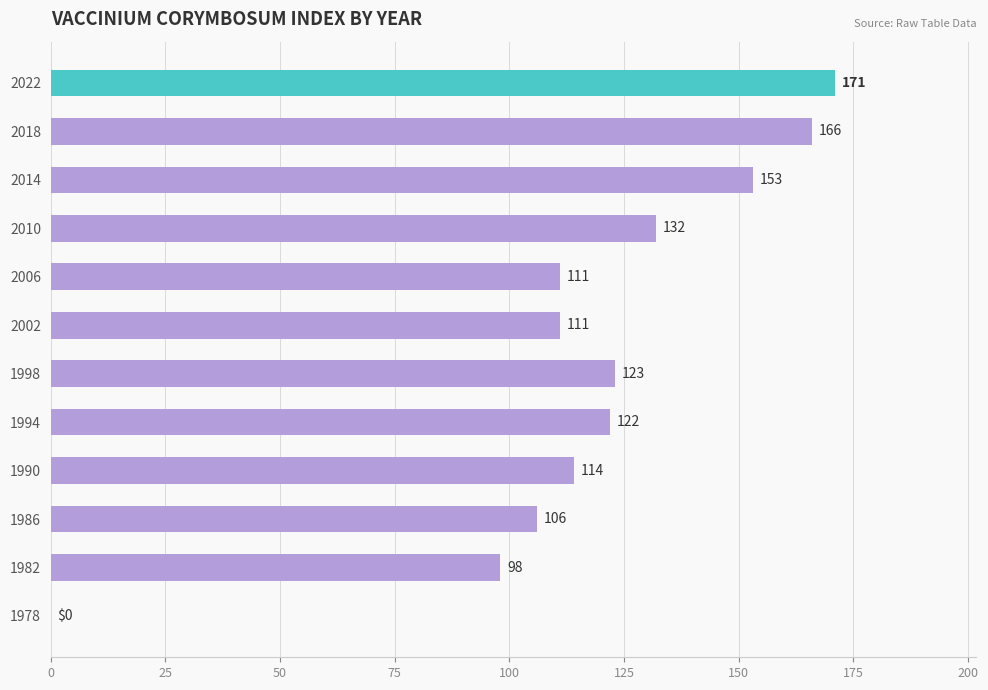

What is the change in value from 1990 to 1998?

+9